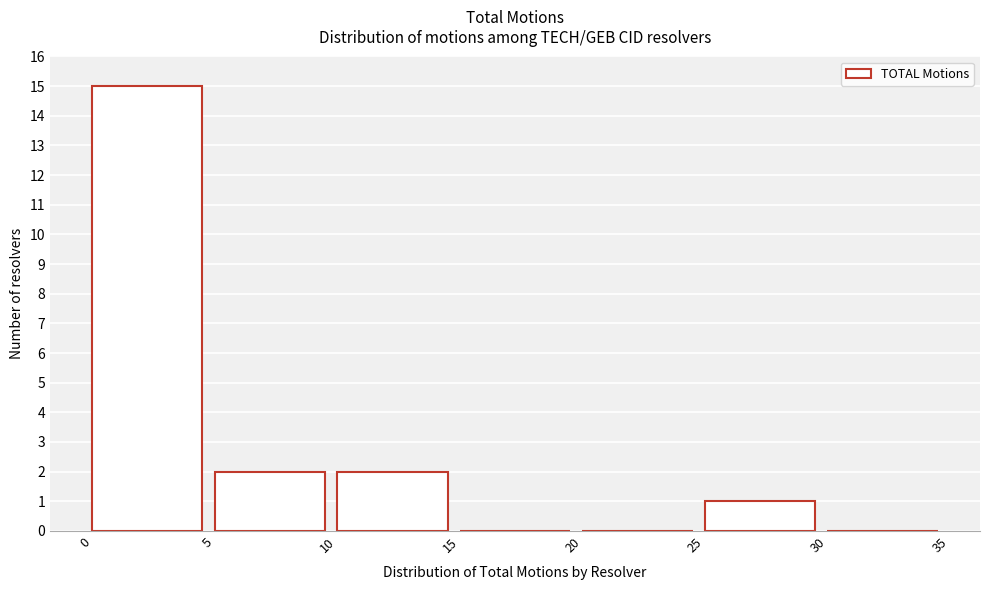

Reading left to right, transcribe this chart: for each bar, give the range it covers on the x-axis and its height. The values are not printed on the chart, so give them approximately, as read against the axis.

0 to 5: 15
5 to 10: 2
10 to 15: 2
15 to 20: 0
20 to 25: 0
25 to 30: 1
30 to 35: 0